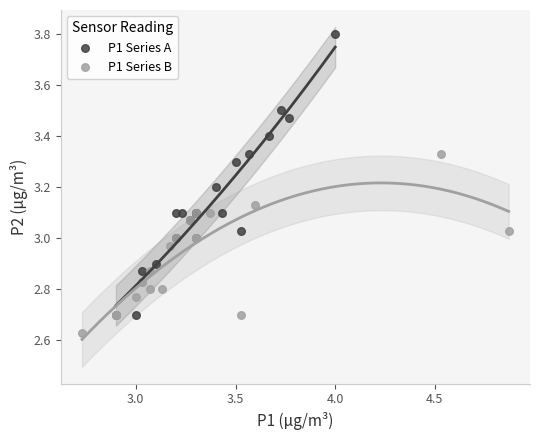

Which series has the largest Y range (max minus min)?

P1 Series A